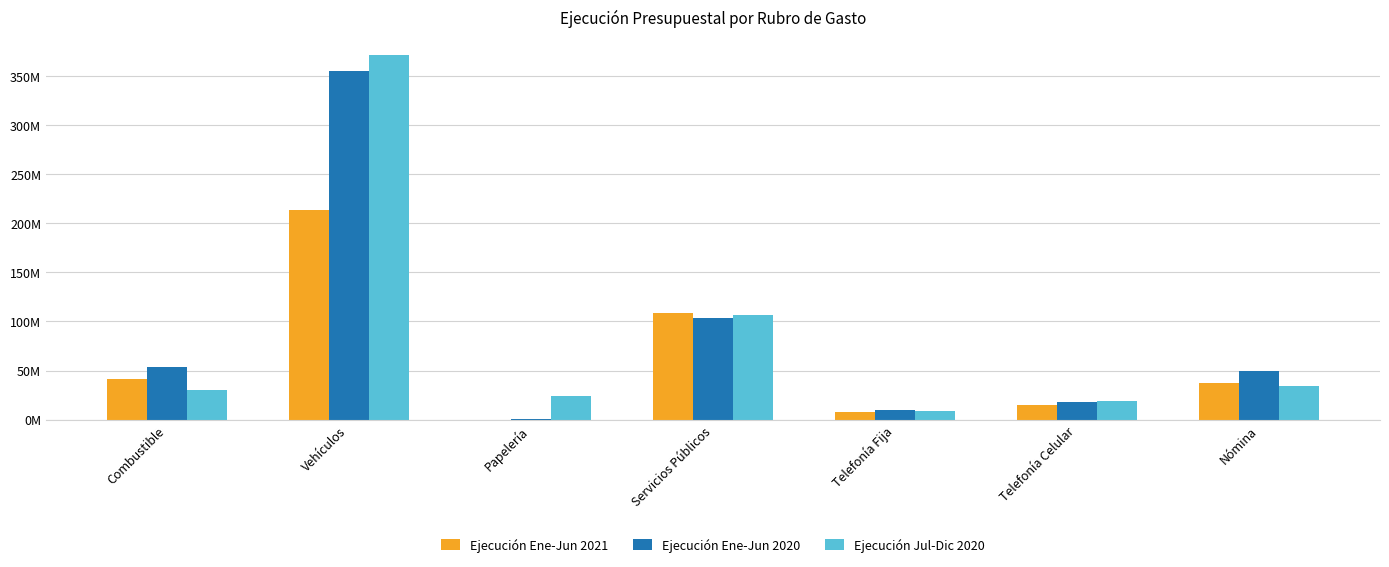

Which label corresponds to the largest value in the chart?

Vehículos